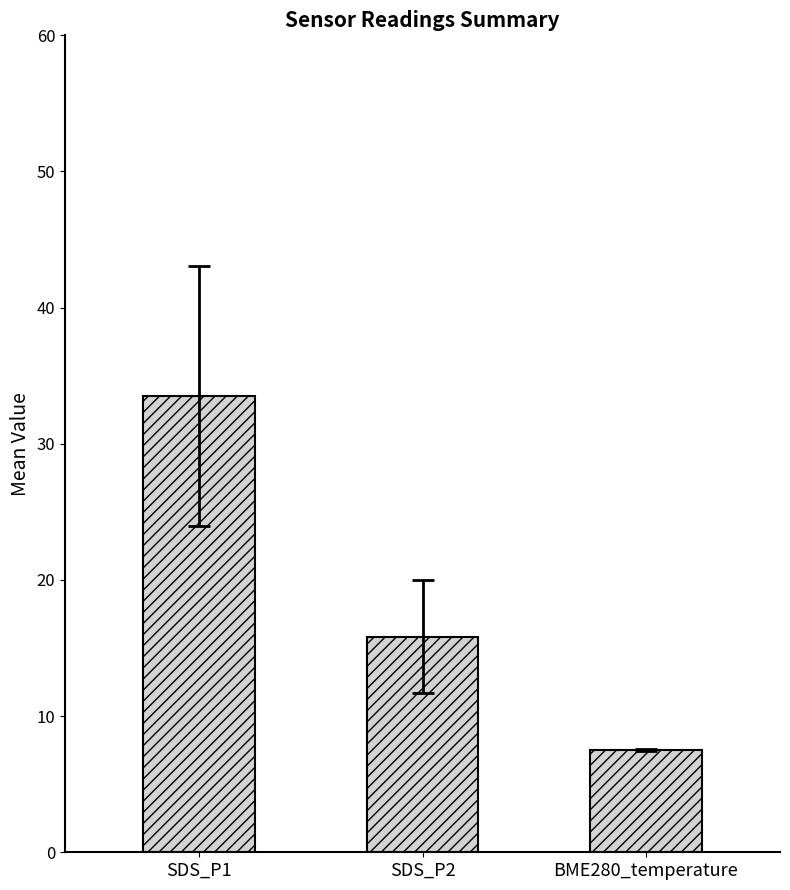

What is the average value?

19.0